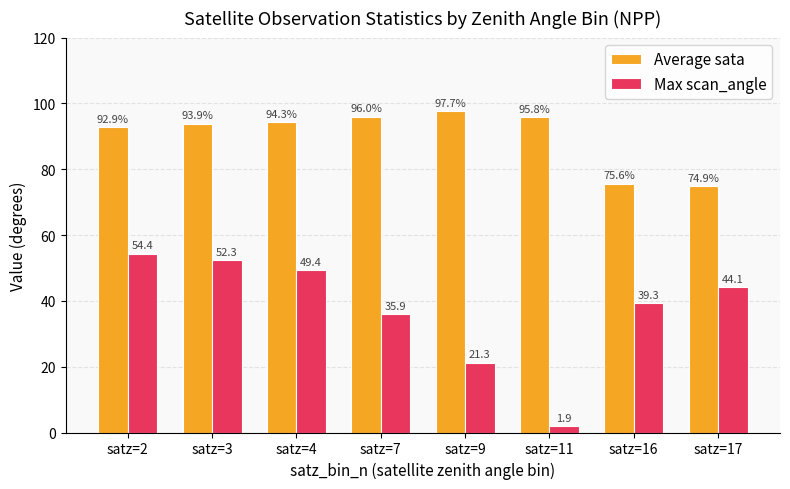

True or false: Average sata has a value of 33.8 at satz=9.

False